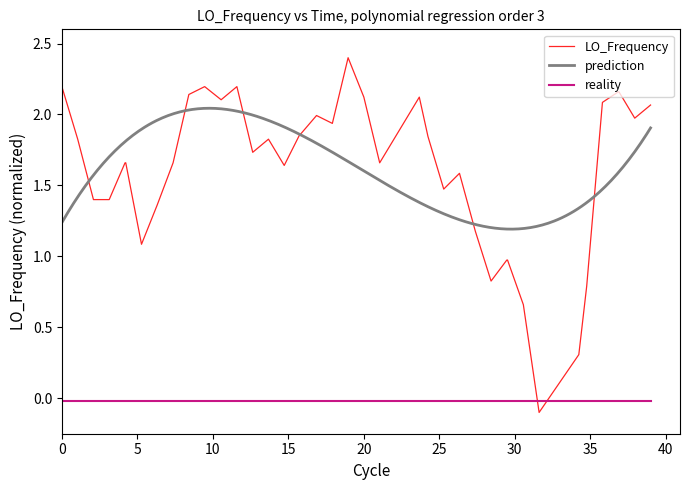

True or false: reality and LO_Frequency cross at least once.

True